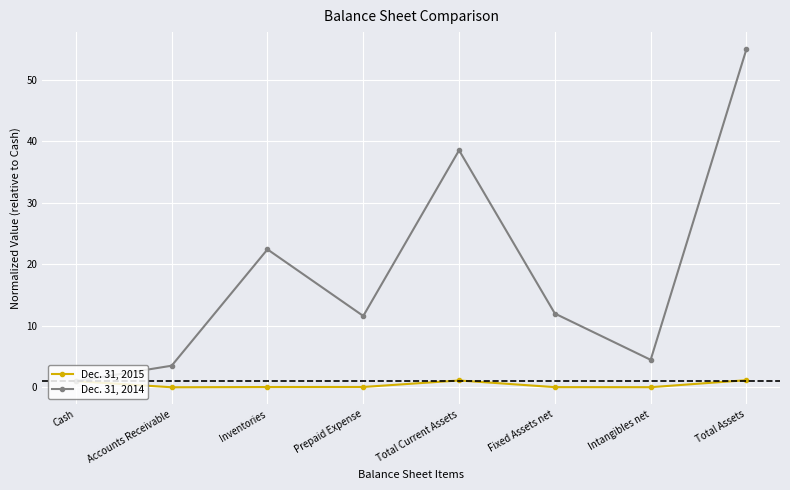

At how many categories does at least one series exceed 52?

1